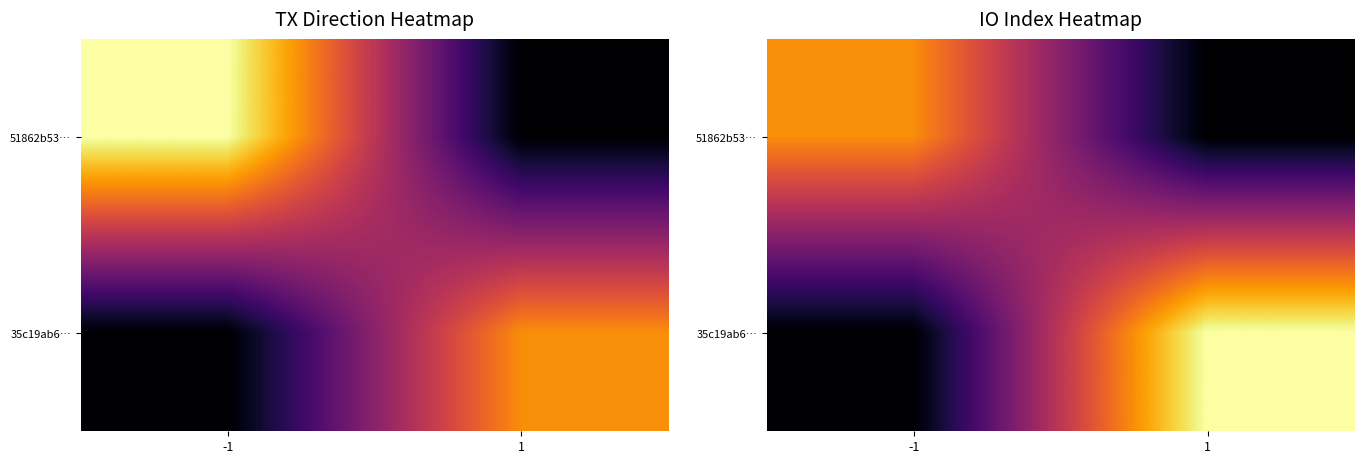

Rank the series by their maximum value, from lowest to highest.

51862b53…, 35c19ab6…